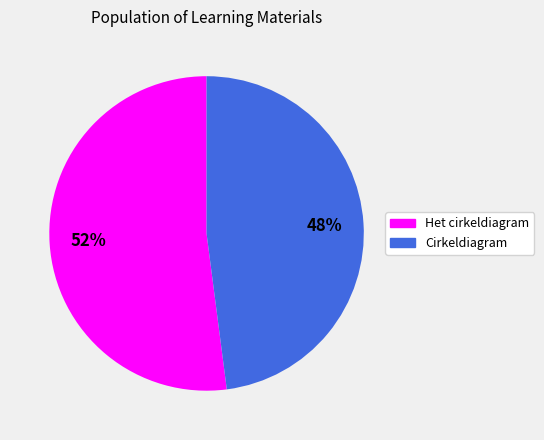

What is the ratio of the value at Cirkeldiagram to the value at Het cirkeldiagram?

0.9